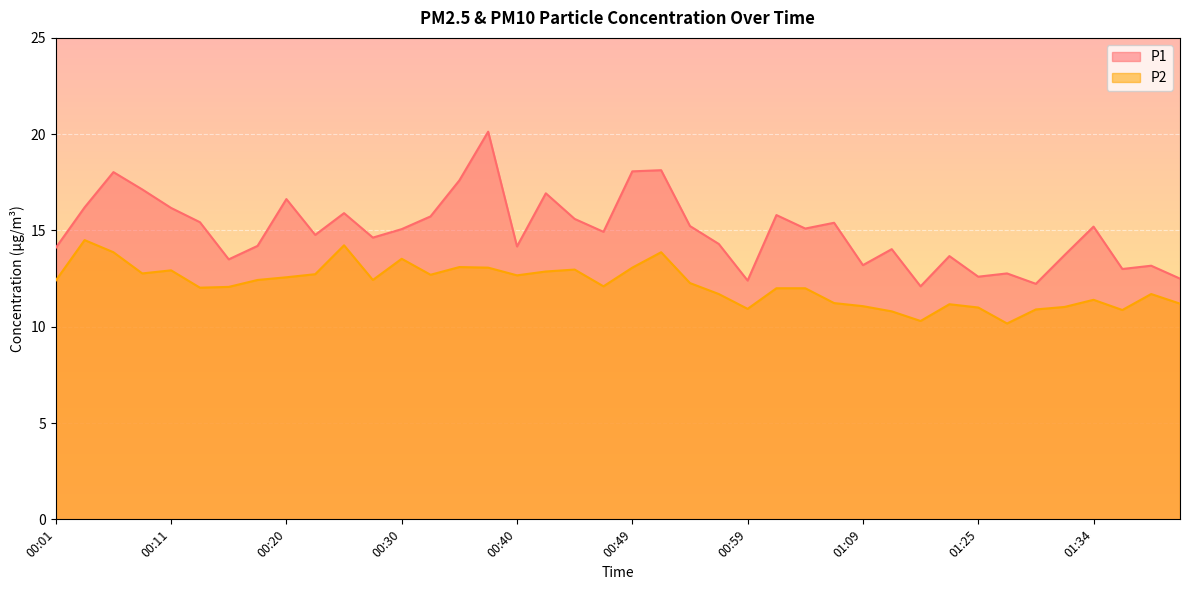

Which category has the lowest value across all series?

01:27